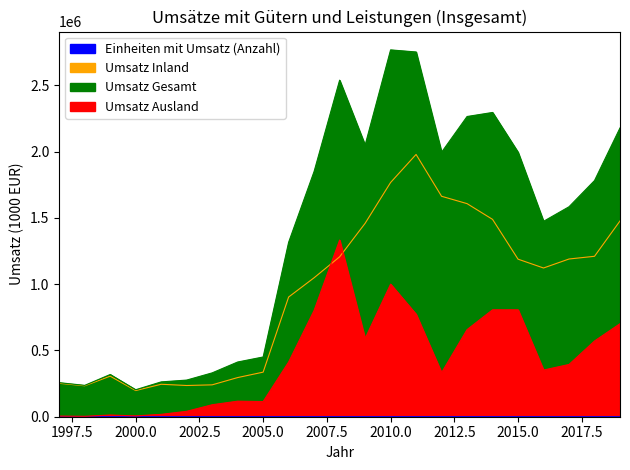

True or false: Umsatz Gesamt and Umsatz Inland intersect in this chart.

False